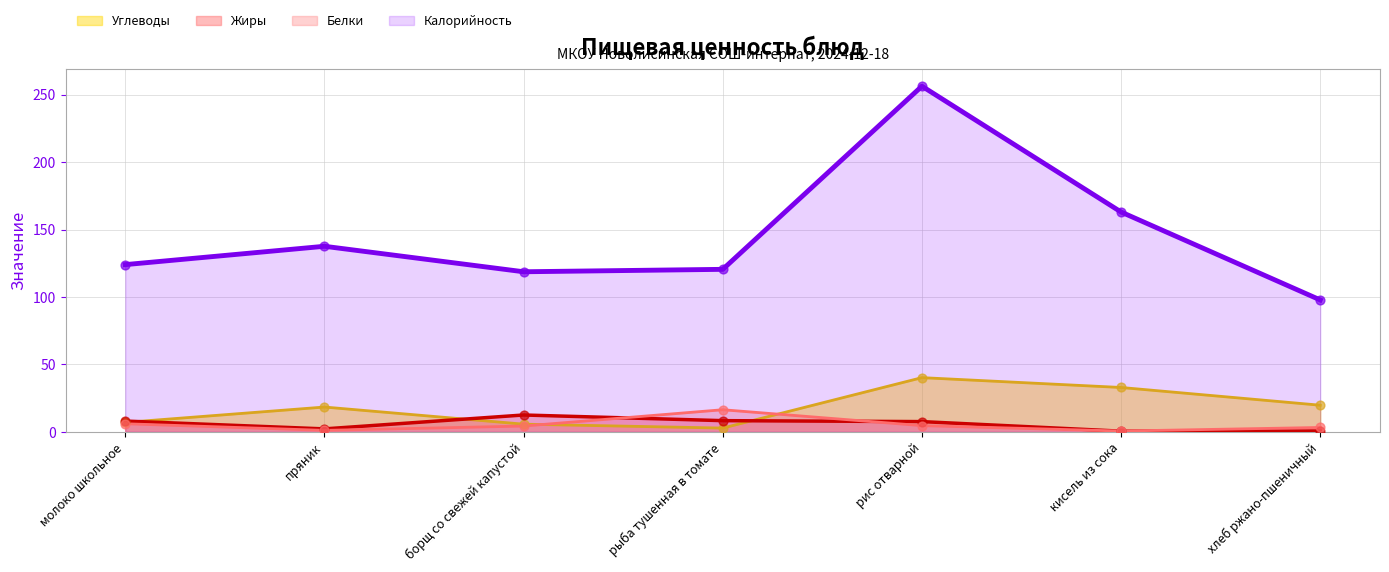

What are all the series names shown in the legend?

Углеводы, Жиры, Белки, Калорийность